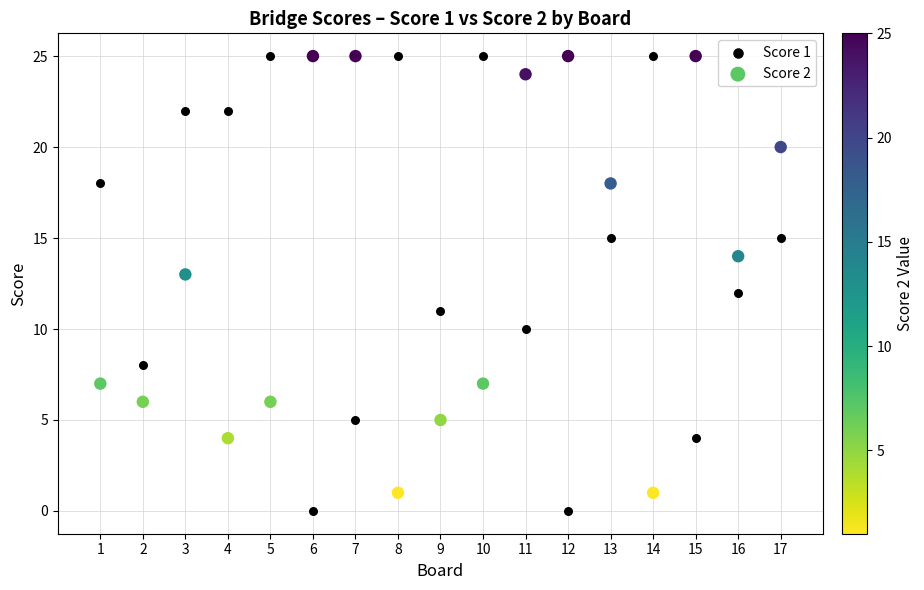

Across all data points, what is the range of X values (max minus min)?

16